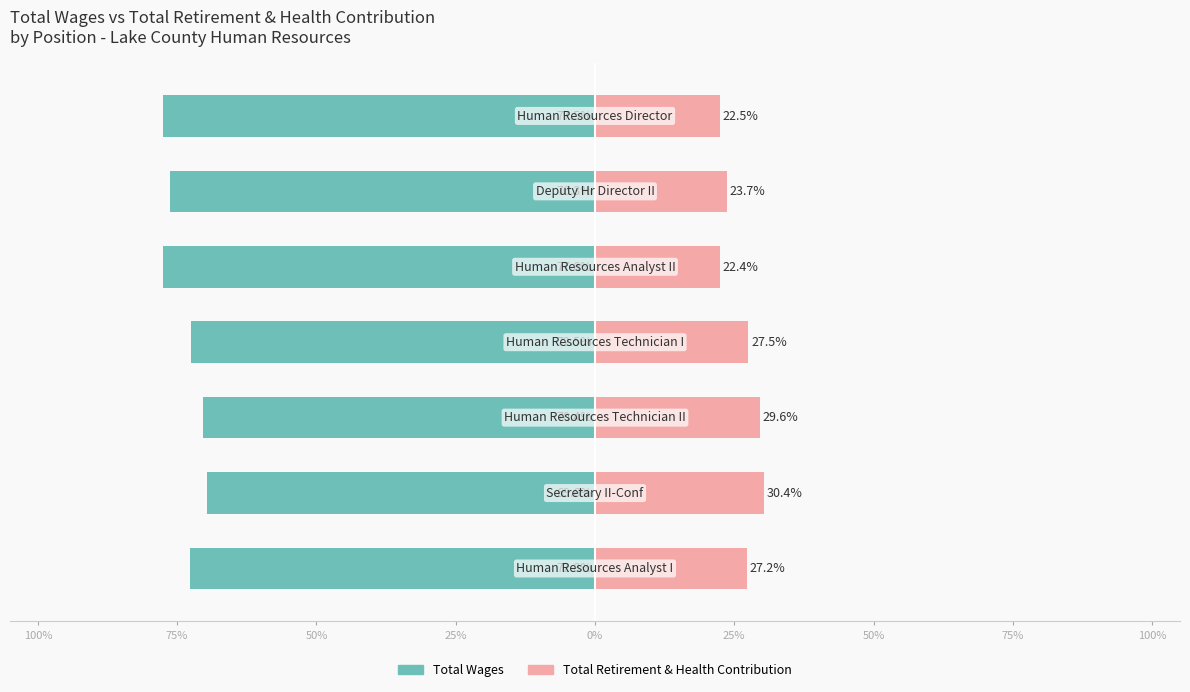

Reading left to right, transcribe all the data shown in this chart.

Total Wages: 100%=-77.5	75%=-76.3	50%=-77.6	25%=-72.5	0%=-70.4	25%=-69.6	50%=-72.8
Total Retirement & Health Contribution: 100%=22.5	75%=23.7	50%=22.4	25%=27.5	0%=29.6	25%=30.4	50%=27.2